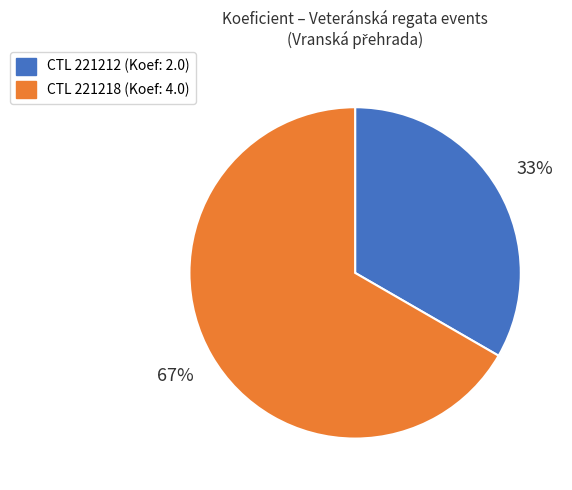

To the nearest percent, what is the average slice percentage?

50%